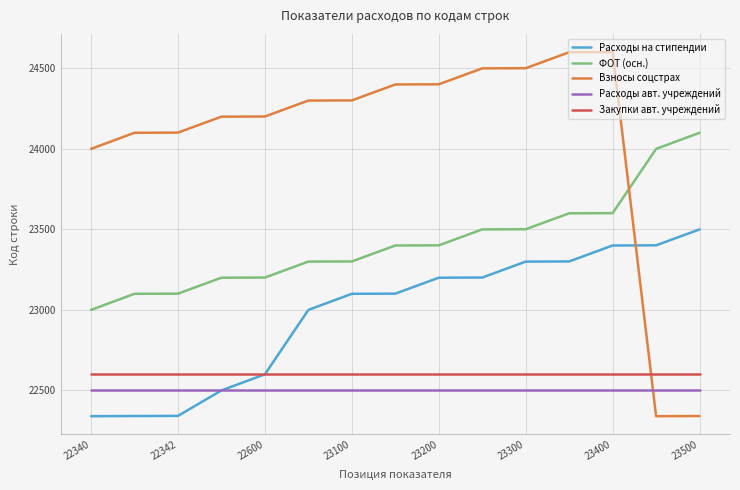

What is the greatest value displayed?

24601